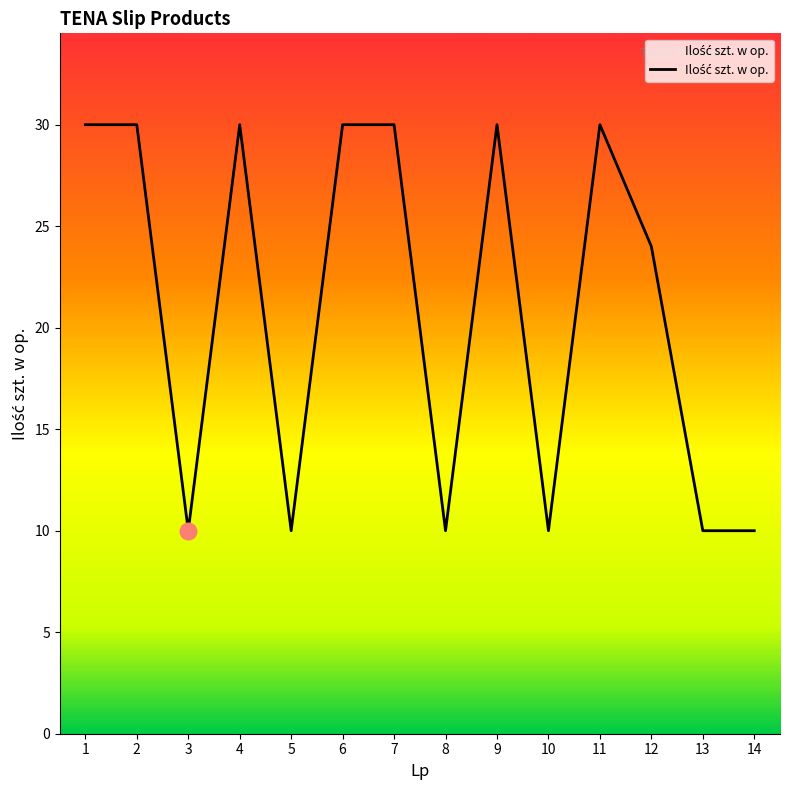

What is the change in value from 4 to 12?

-6